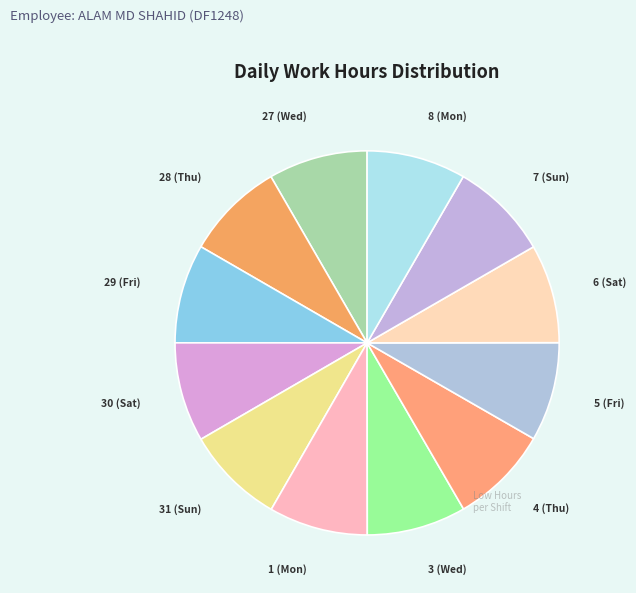

Is the sum of 5 (Fri) and 1 (Mon) greater than half?

No